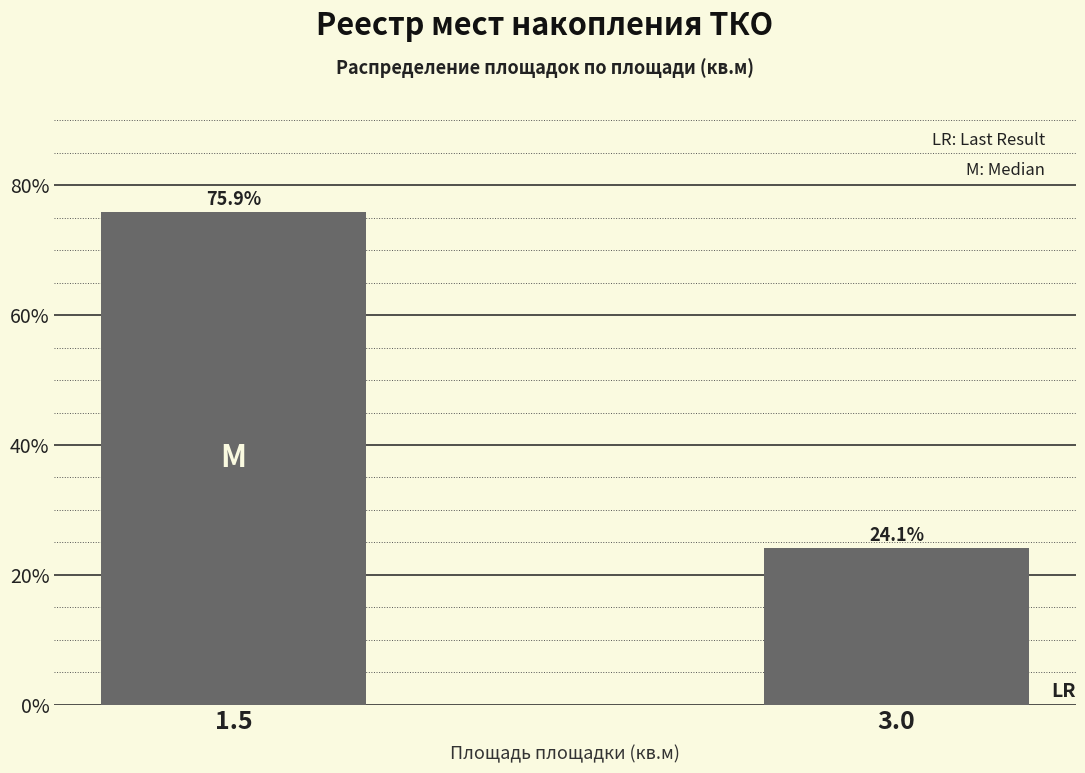

Reading left to right, what are all the values shown in this chart?

1.5=75.9	3.0=24.1